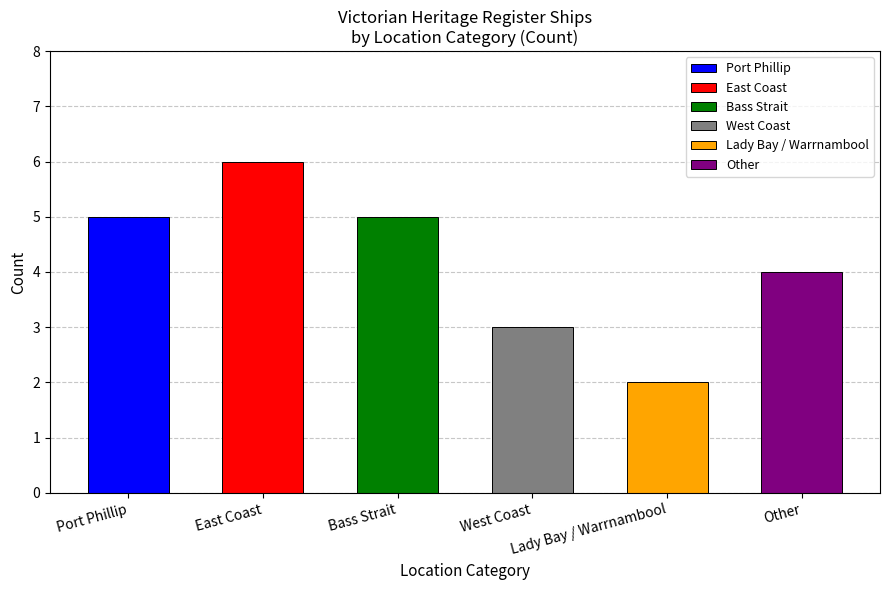

Reading left to right, extract all data points from this chart.

Port Phillip=5	East Coast=6	Bass Strait=5	West Coast=3	Lady Bay / Warrnambool=2	Other=4